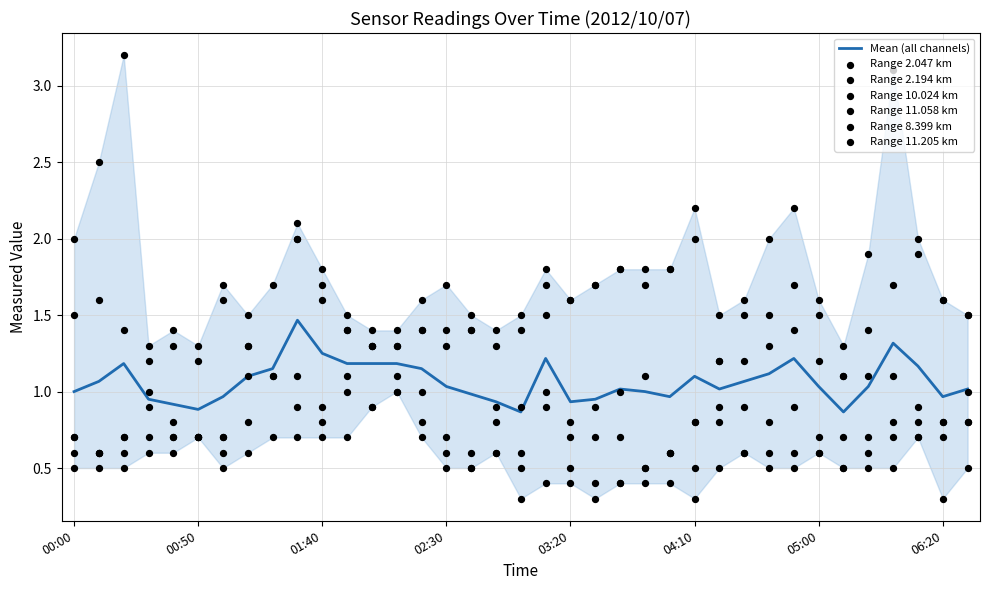

Which series has the largest total across all categories?

8.399